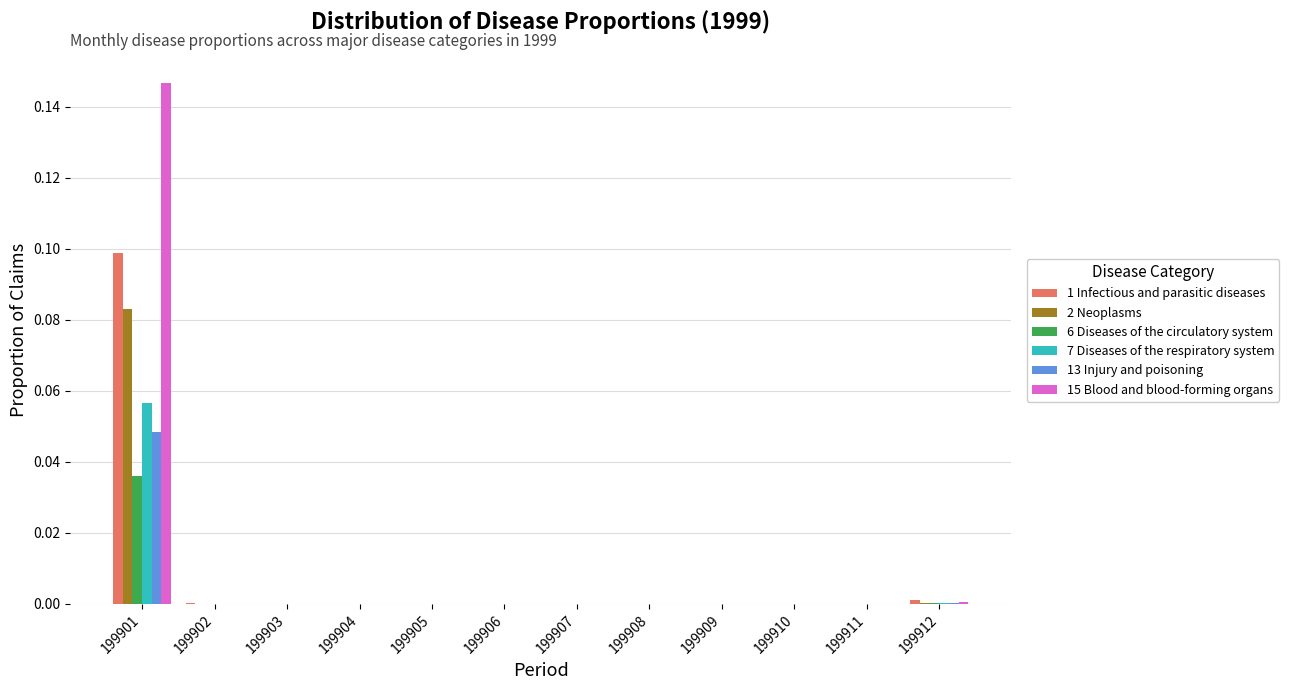

The 13 Injury and poisoning series shows 0.0 at 199905. True or false?

True